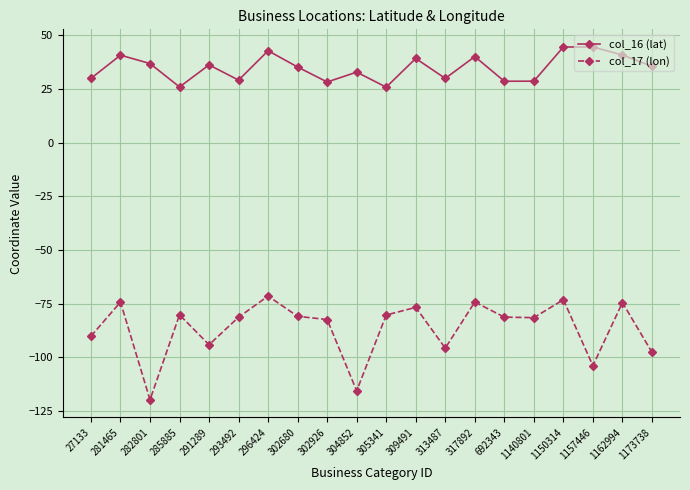

Is the value of col_16 (lat) at 313487 greater than the value of col_17 (lon) at 313487?

Yes